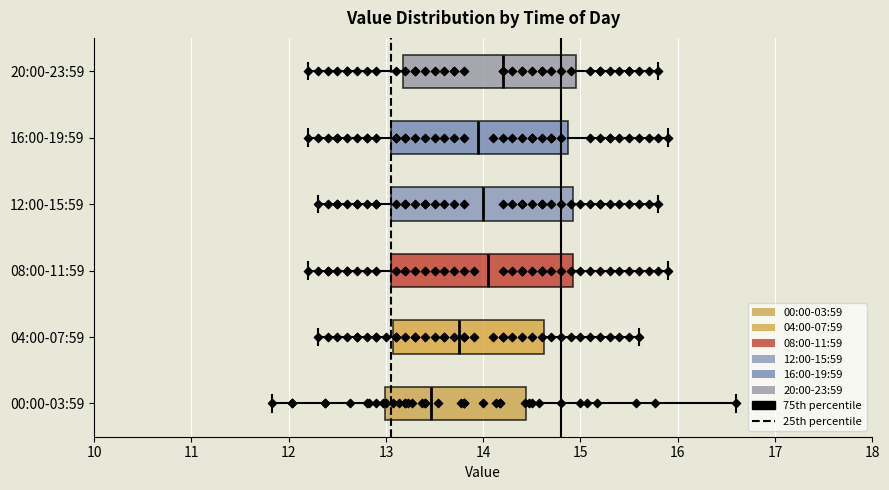

Reading bottom to top, transcribe this box plot: for each box, give where its median line is, the range the box spans, and where its two whiskers end, as read against the x-axis. The values are not printed on the chart, so give them approximately, as read against the axis.

00:00-03:59: median 13.5, box 13.0 to 14.4, whiskers 11.8 to 16.6
04:00-07:59: median 13.8, box 13.1 to 14.6, whiskers 12.3 to 15.6
08:00-11:59: median 14.1, box 13.1 to 14.9, whiskers 12.2 to 15.9
12:00-15:59: median 14.0, box 13.1 to 14.9, whiskers 12.3 to 15.8
16:00-19:59: median 14.0, box 13.1 to 14.9, whiskers 12.2 to 15.9
20:00-23:59: median 14.2, box 13.2 to 15.0, whiskers 12.2 to 15.8